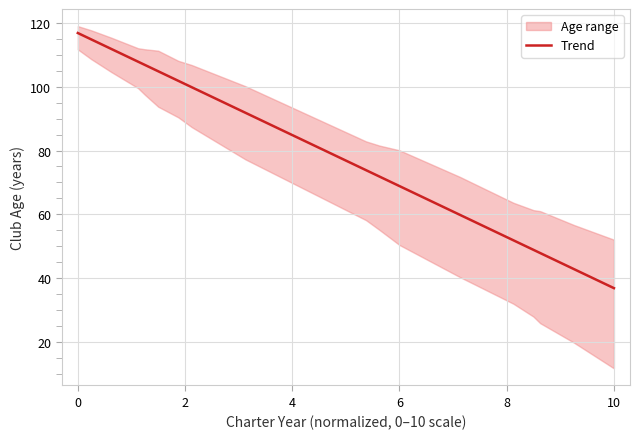

What is the difference between the maximum and minimum values?

80.0